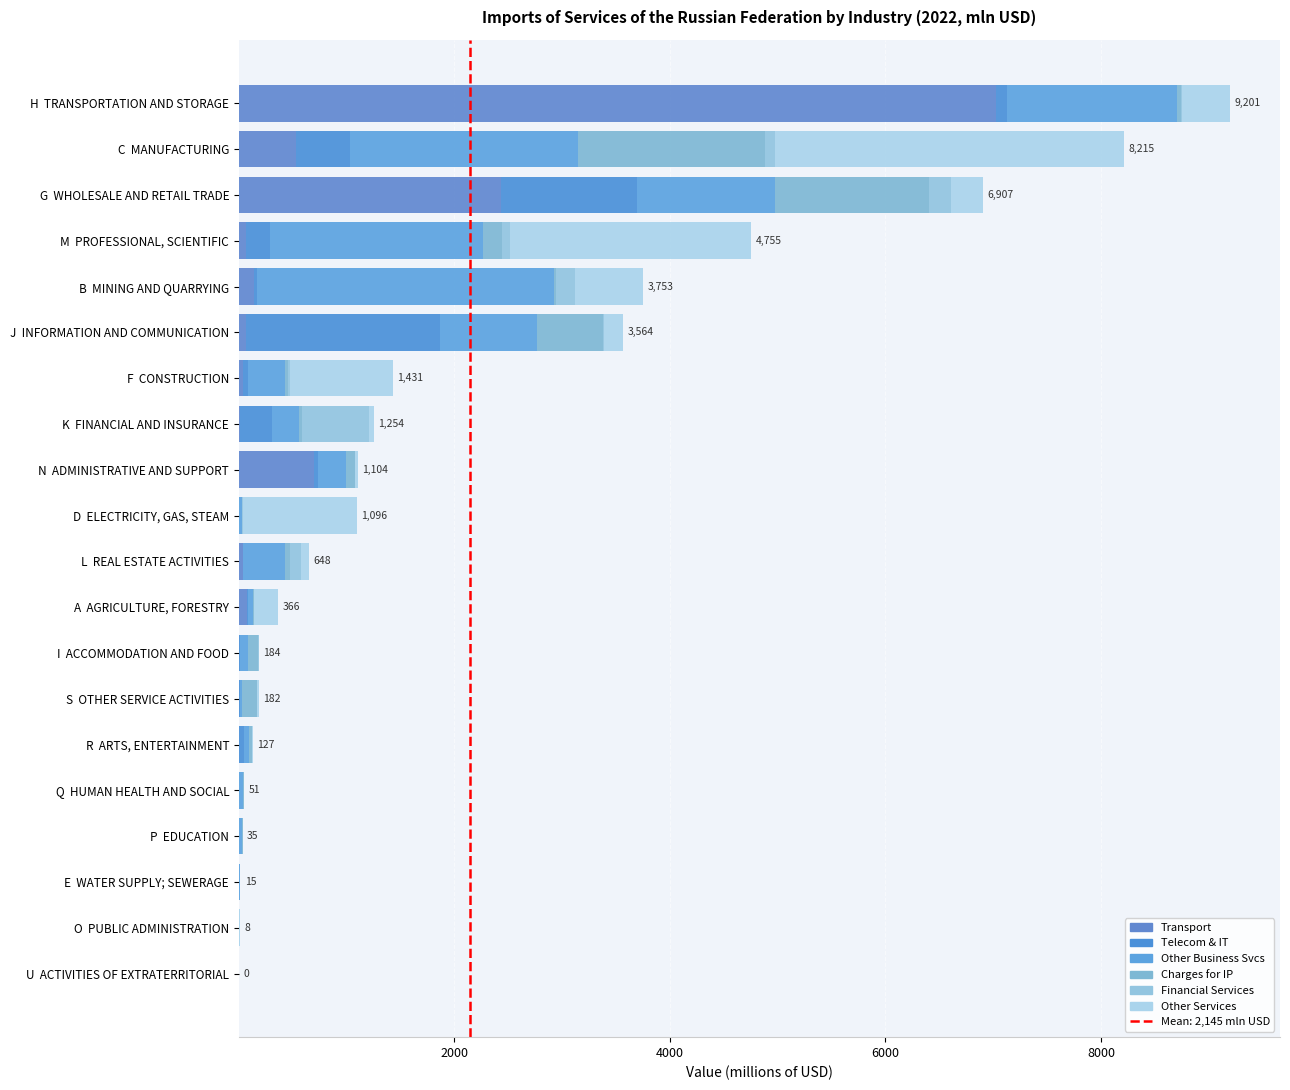

How many data points in Transport are above 35?

10